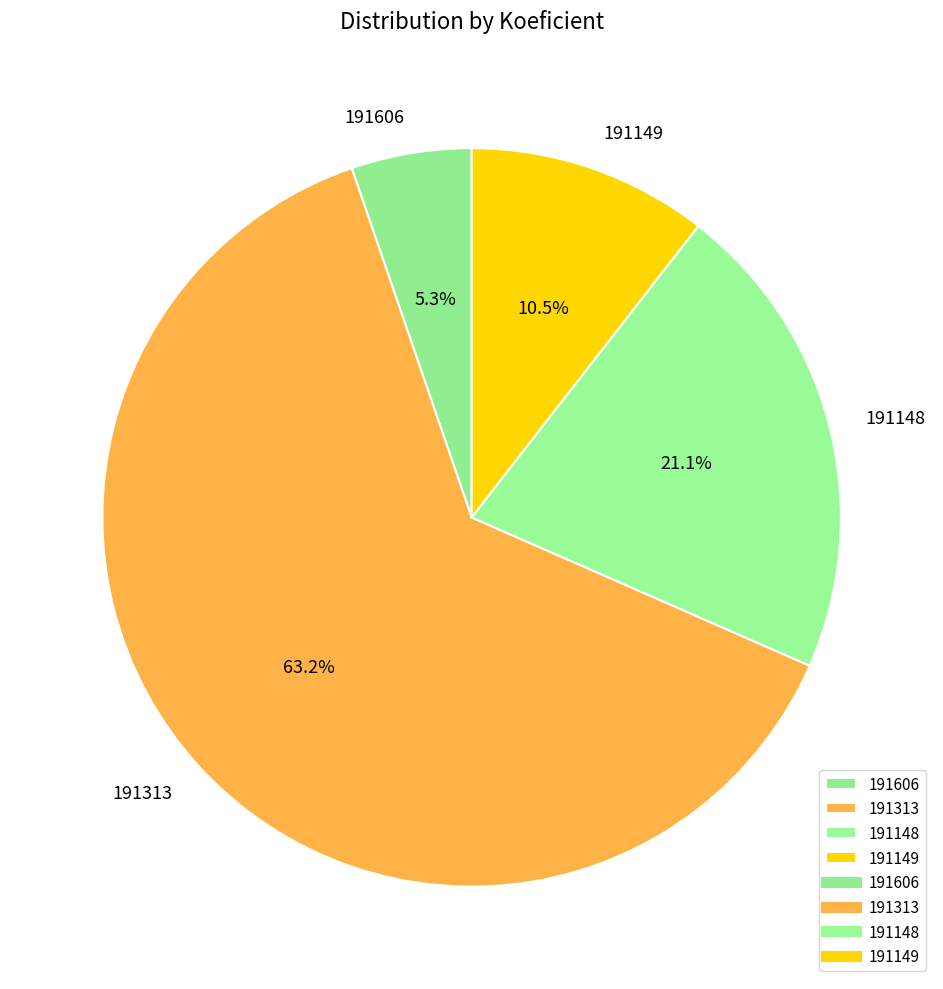

Does 191313 represent more than half of the total?

Yes